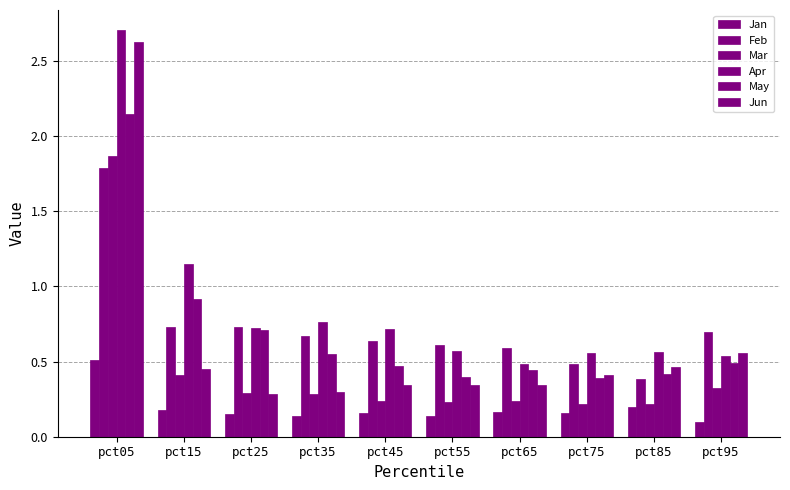

Does the chart contain stacked bars?

No